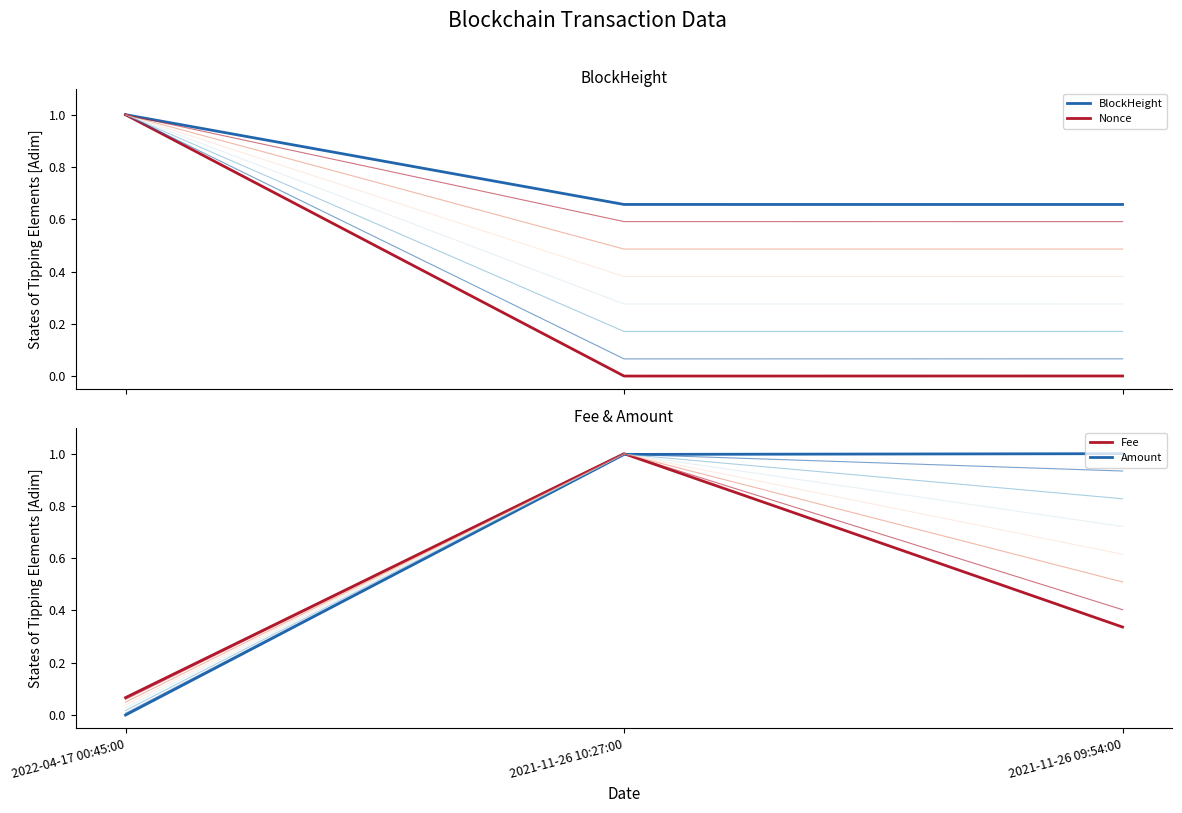

True or false: Amount has a value of 0.5 at 2021-11-26 10:27:00.

False